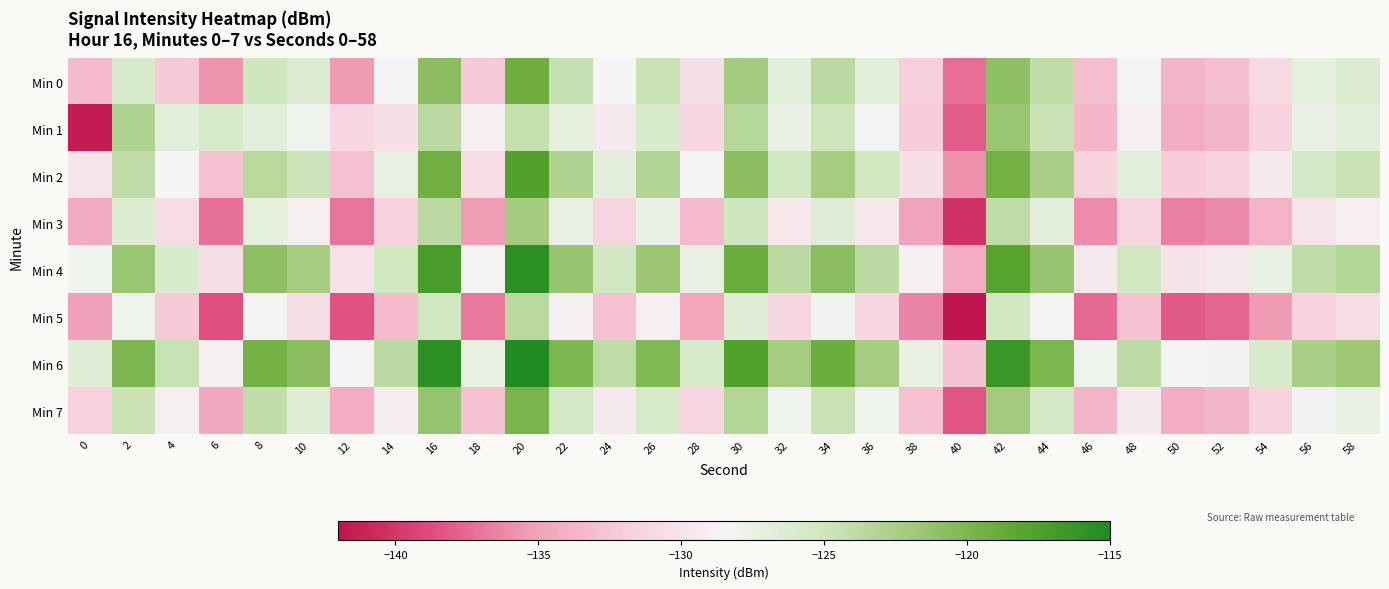

Reading left to right, list all the values displayed in this chart.

Min 0: 0=-133.3	2=-125.8	4=-132.3	6=-135.8	8=-125.0	10=-126.2	12=-135.5	14=-128.7	16=-120.8	18=-132.3	20=-119.2	22=-124.5	24=-128.5	26=-124.6	28=-130.3	30=-122.2	32=-126.7	34=-123.7	36=-126.7	38=-131.9	40=-137.3	42=-121.0	44=-124.0	46=-133.1	48=-128.4	50=-133.6	52=-133.1	54=-130.9	56=-127.0	58=-126.2
Min 1: 0=-141.5	2=-123.0	4=-126.8	6=-125.8	8=-126.8	10=-128.0	12=-131.2	14=-130.4	16=-123.7	18=-129.0	20=-124.3	22=-127.1	24=-129.5	26=-125.8	28=-131.2	30=-123.4	32=-127.6	34=-124.9	36=-128.3	38=-132.1	40=-138.0	42=-121.5	44=-124.6	46=-133.7	48=-129.0	50=-134.2	52=-133.7	54=-131.5	56=-127.6	58=-126.8
Min 2: 0=-130.0	2=-124.0	4=-128.5	6=-133.0	8=-123.5	10=-124.8	12=-133.0	14=-127.3	16=-119.3	18=-130.8	20=-117.7	22=-122.9	24=-126.9	26=-123.1	28=-128.8	30=-120.7	32=-125.2	34=-122.2	36=-125.2	38=-130.4	40=-135.8	42=-119.4	44=-122.4	46=-131.5	48=-126.8	50=-132.0	52=-131.6	54=-129.4	56=-125.5	58=-124.7
Min 3: 0=-134.5	2=-126.2	4=-130.8	6=-137.2	8=-127.0	10=-129.1	12=-137.0	14=-131.7	16=-123.7	18=-135.3	20=-122.1	22=-127.4	24=-131.4	26=-127.6	28=-133.3	30=-125.1	32=-129.7	34=-126.6	36=-129.7	38=-134.9	40=-140.3	42=-123.9	44=-126.9	46=-136.0	48=-131.3	50=-136.6	52=-136.1	54=-133.9	56=-130.0	58=-129.2
Min 4: 0=-128.0	2=-121.5	4=-126.0	6=-130.5	8=-121.0	10=-122.3	12=-130.2	14=-125.2	16=-117.2	18=-128.8	20=-115.6	22=-121.4	24=-125.4	26=-121.6	28=-127.3	30=-119.1	32=-123.7	34=-120.6	36=-123.7	38=-128.9	40=-134.3	42=-117.9	44=-121.4	46=-129.5	48=-125.3	50=-130.1	52=-129.6	54=-127.4	56=-124.0	58=-123.2
Min 5: 0=-135.2	2=-127.8	4=-132.3	6=-138.7	8=-128.5	10=-130.6	12=-138.5	14=-133.2	16=-125.2	18=-136.8	20=-123.6	22=-128.9	24=-132.9	26=-129.1	28=-134.8	30=-126.6	32=-131.2	34=-128.1	36=-131.2	38=-136.4	40=-141.8	42=-125.4	44=-128.4	46=-137.5	48=-132.8	50=-138.1	52=-137.6	54=-135.4	56=-131.5	58=-130.7
Min 6: 0=-126.5	2=-120.0	4=-124.5	6=-129.0	8=-119.5	10=-120.8	12=-128.7	14=-123.7	16=-115.7	18=-127.3	20=-114.1	22=-119.9	24=-123.9	26=-120.1	28=-125.8	30=-117.6	32=-122.2	34=-119.1	36=-122.2	38=-127.4	40=-132.8	42=-116.4	44=-119.9	46=-128.0	48=-123.8	50=-128.6	52=-128.1	54=-125.9	56=-122.5	58=-121.7
Min 7: 0=-131.7	2=-124.6	4=-129.1	6=-134.6	8=-124.1	10=-126.4	12=-134.3	14=-129.3	16=-121.3	18=-132.9	20=-119.7	22=-125.5	24=-129.5	26=-125.7	28=-131.4	30=-123.2	32=-127.8	34=-124.7	36=-127.8	38=-133.0	40=-138.4	42=-122.0	44=-125.5	46=-133.6	48=-129.4	50=-134.2	52=-133.7	54=-131.5	56=-128.1	58=-127.3